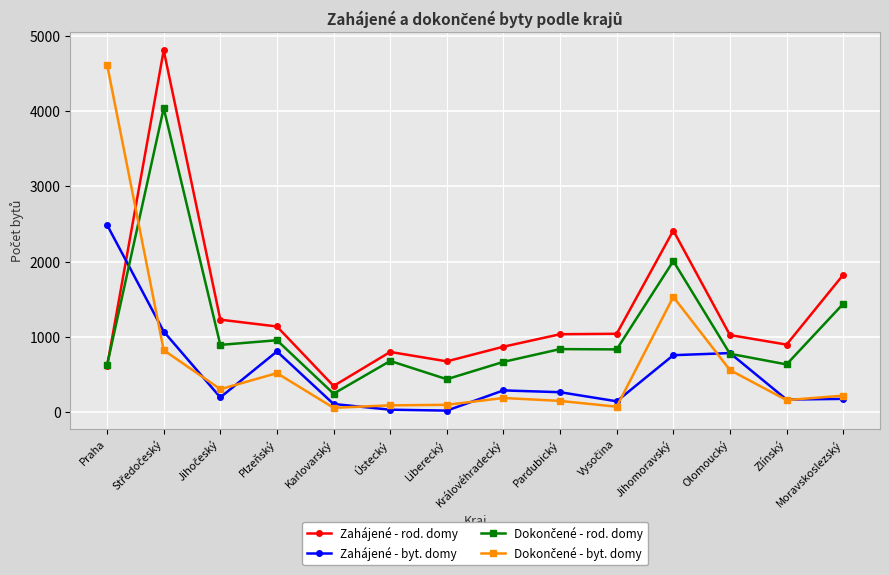

What position from the left is Olomoucký?

12